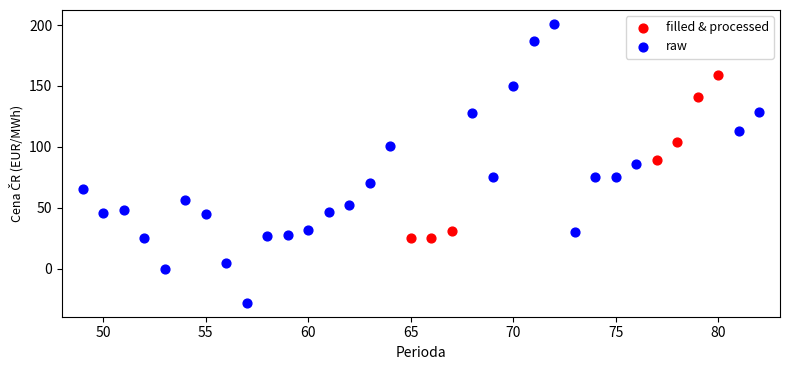

Which series contains the highest Y value?

raw